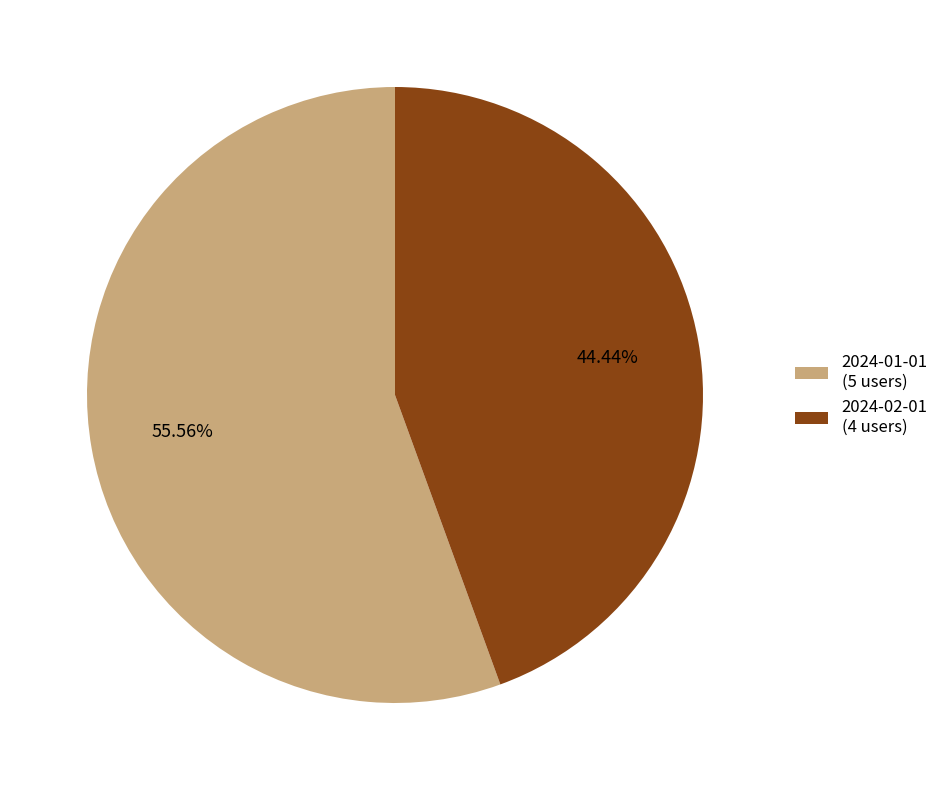

To the nearest percent, what is the difference between the 2024-01-01 and 2024-02-01 slice percentages?

11%